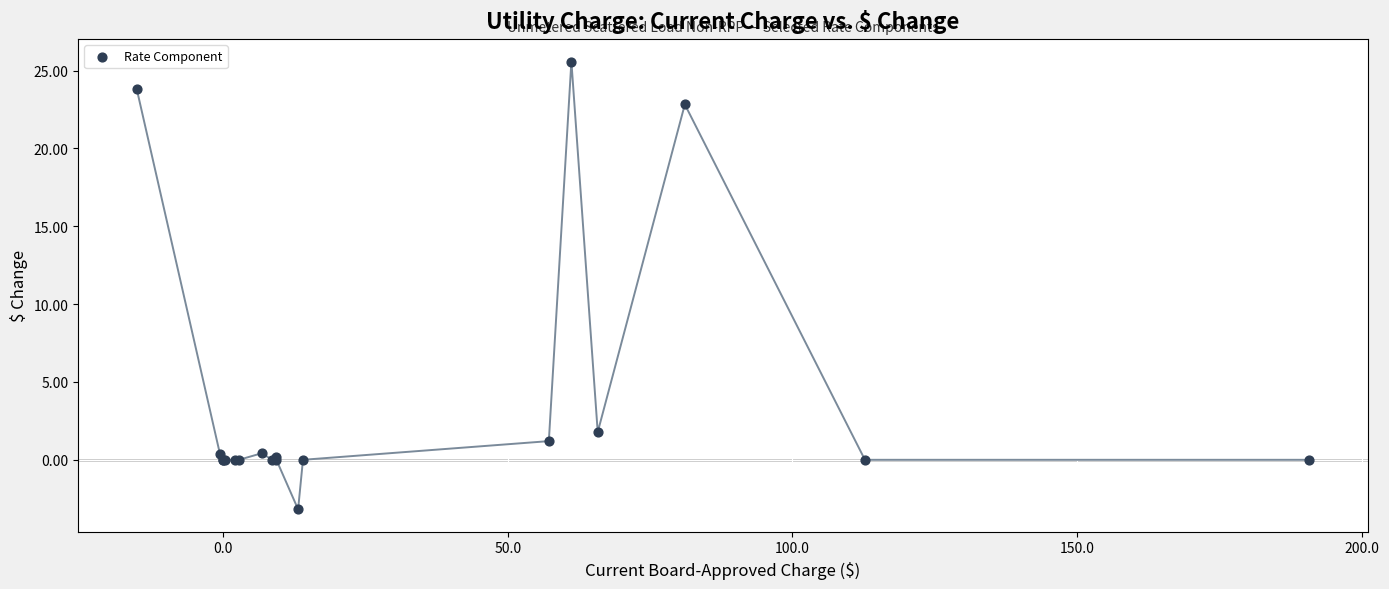

What Y value in the scatter plot is closest to 11?

1.8